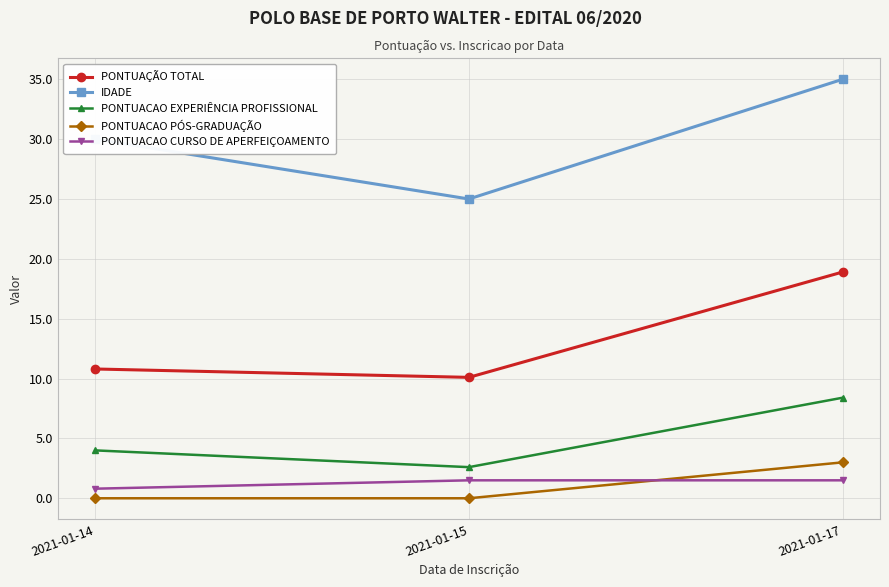

What is the total value across all series at 2021-01-17?

66.8